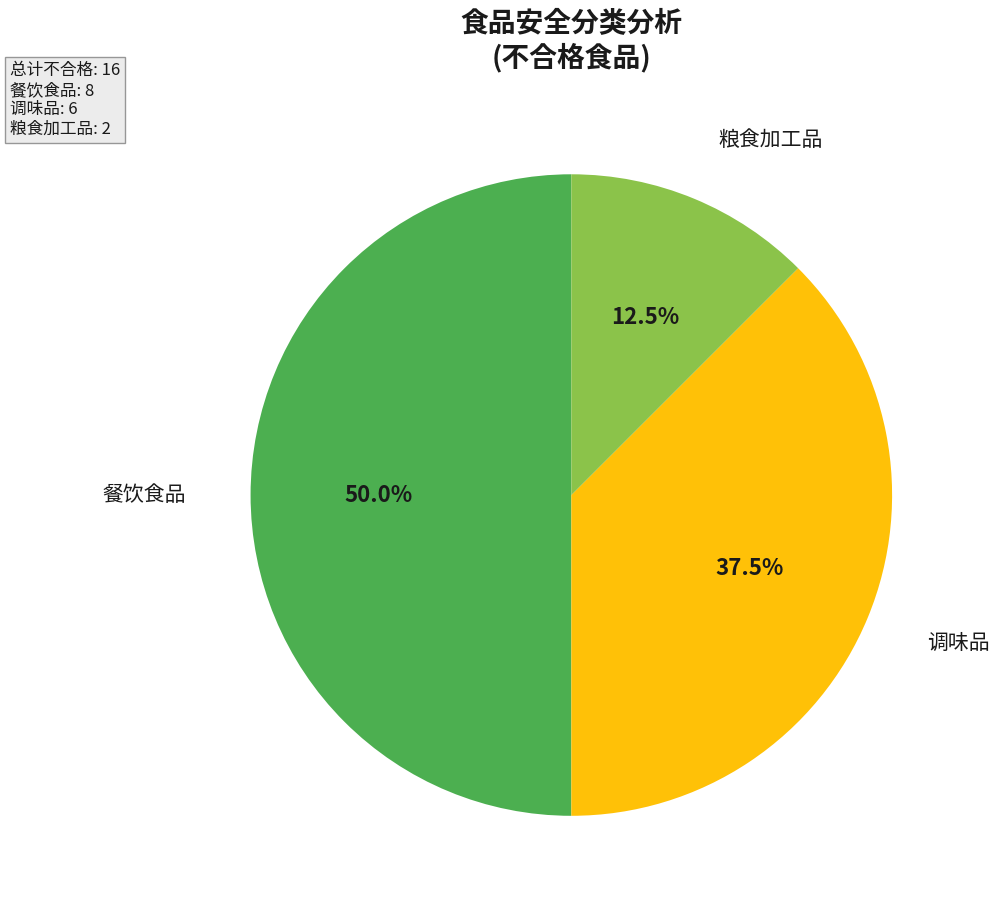

To the nearest percent, what portion does 餐饮食品 represent?

50%